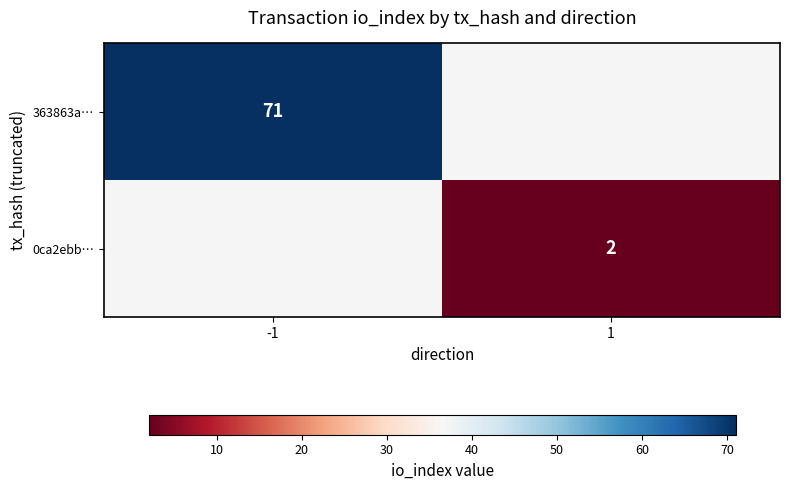

True or false: 0ca2ebb… has a value of 1 at 1.

False